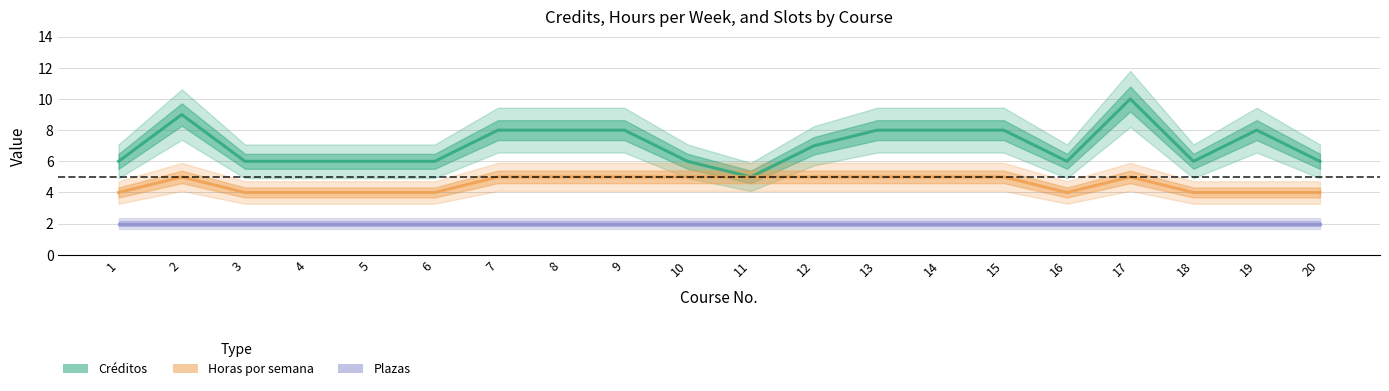

At 2, list the series in order from smallest to largest.

Plazas, Horas por semana, Créditos